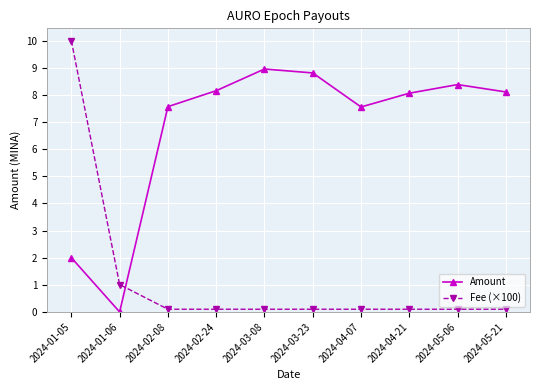

What position from the left is 2024-03-23?

6